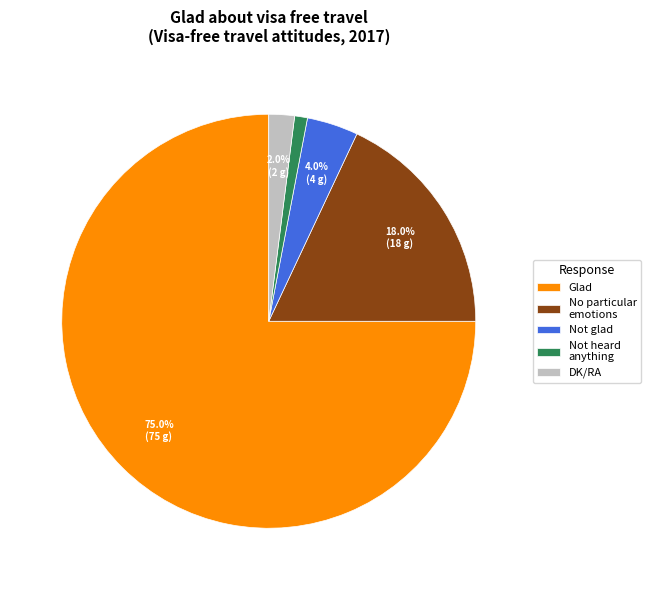

Does Glad represent more than half of the total?

Yes